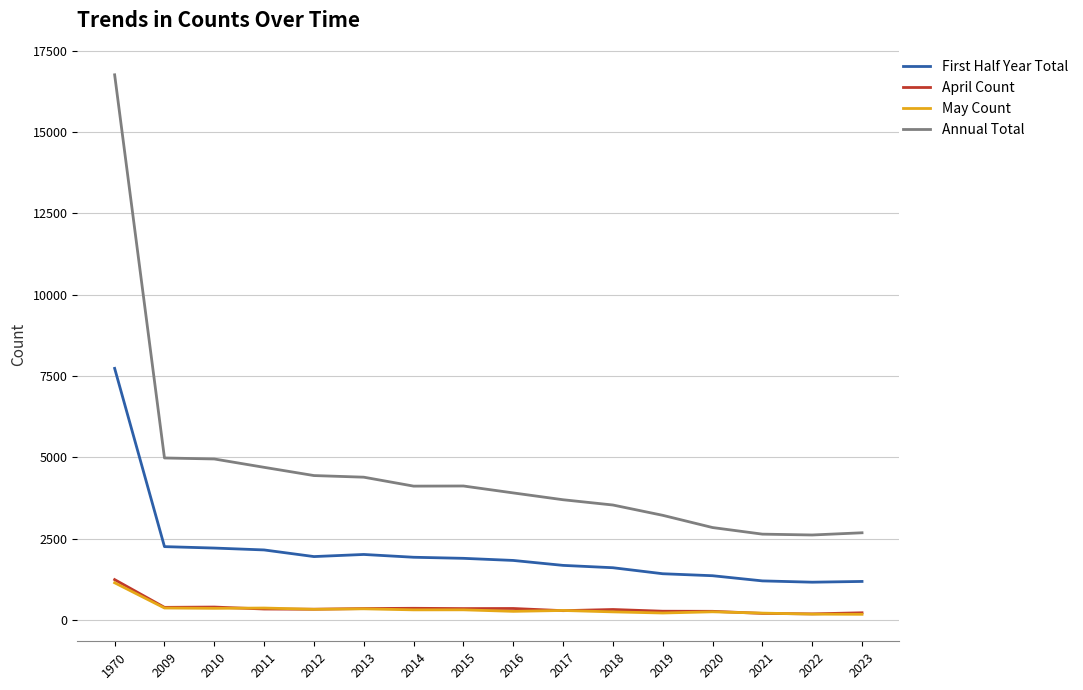

What are all the series names shown in the legend?

First Half Year Total, April Count, May Count, Annual Total